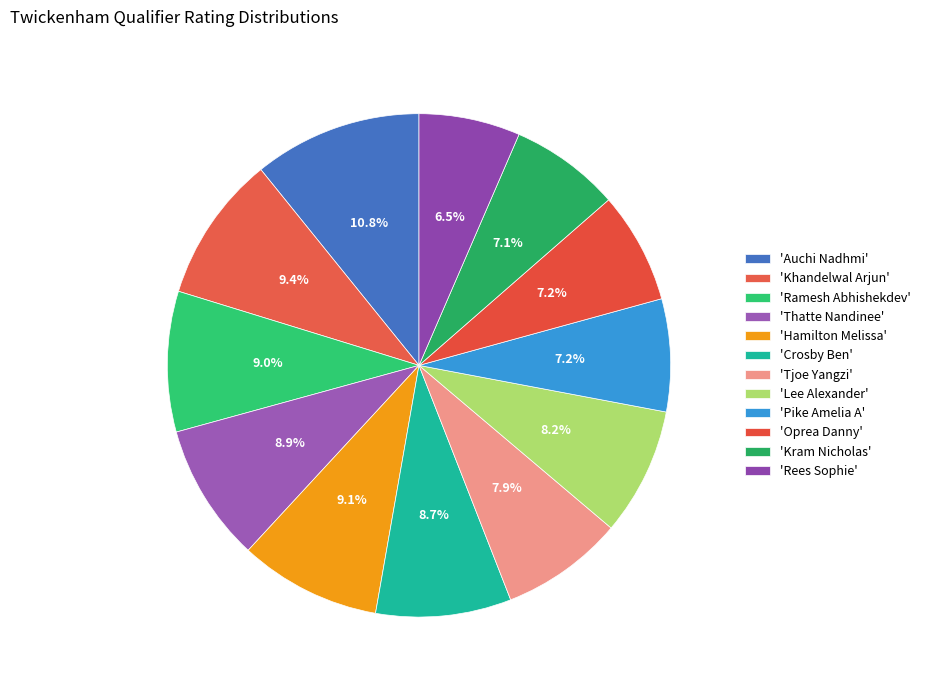

Rank the categories by value from lowest to highest.

Rees Sophie, Kram Nicholas, Oprea Danny, Pike Amelia A, Tjoe Yangzi, Lee Alexander, Crosby Ben, Thatte Nandinee, Ramesh Abhishekdev, Hamilton Melissa, Khandelwal Arjun, Auchi Nadhmi